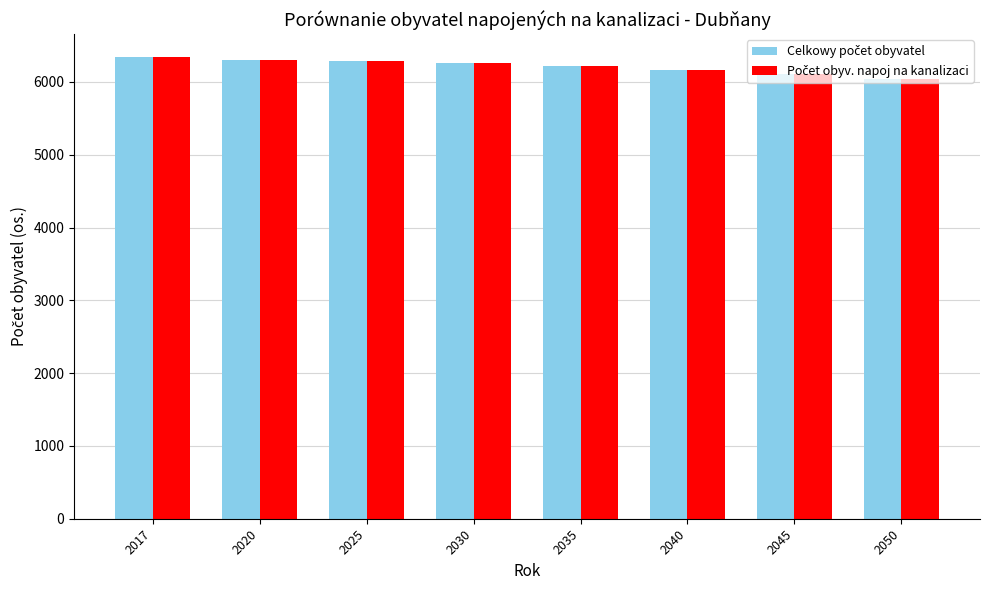

What is the minimum value shown in the chart?

6046